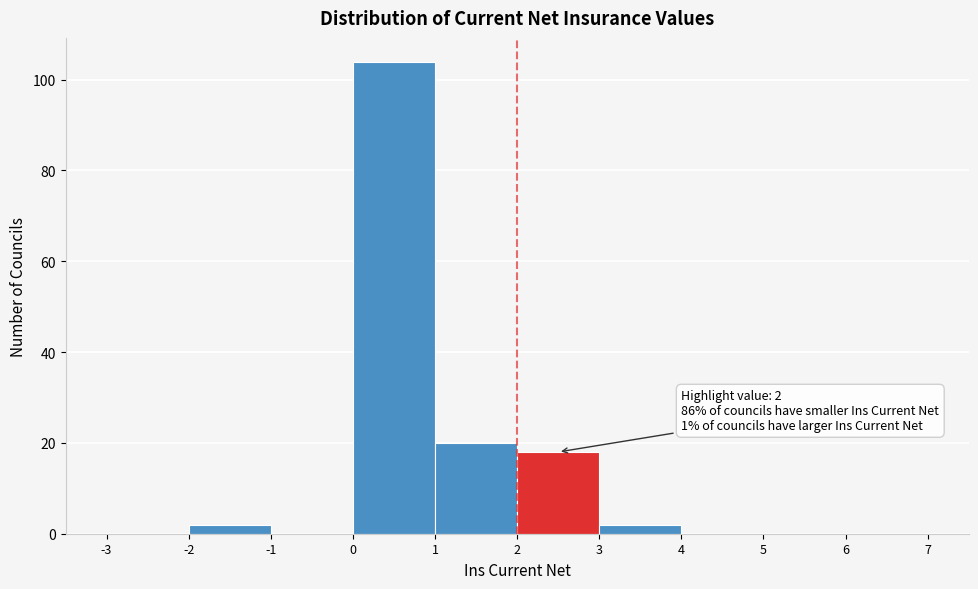

Over which range of the x-axis is the bar tallest?

0 to 1